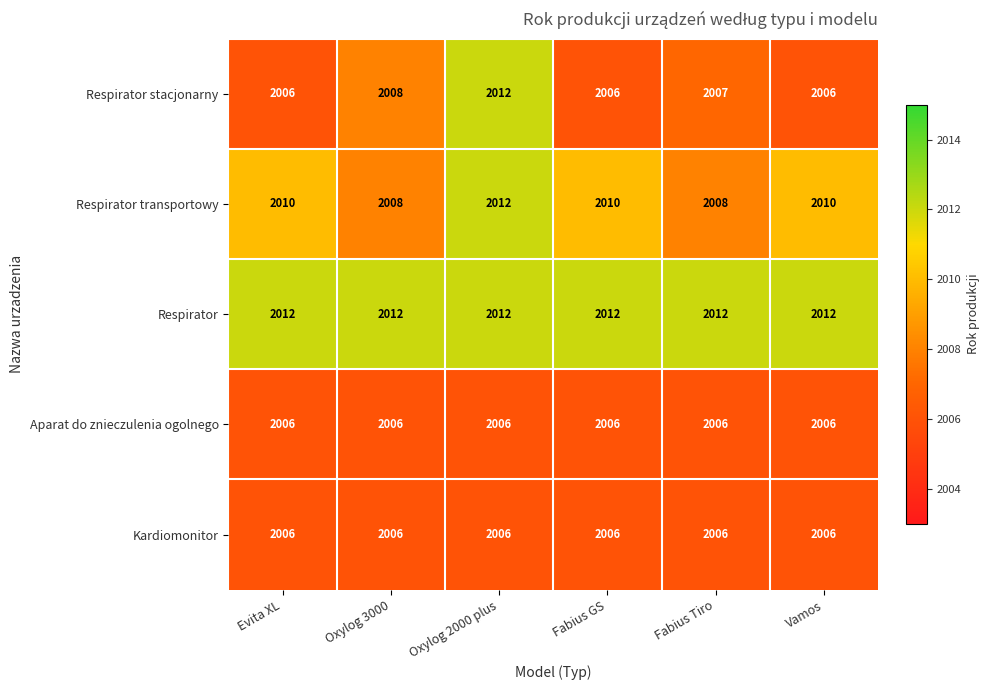

What is the sum of the Kardiomonitor values at Fabius Tiro and Oxylog 3000?

4012